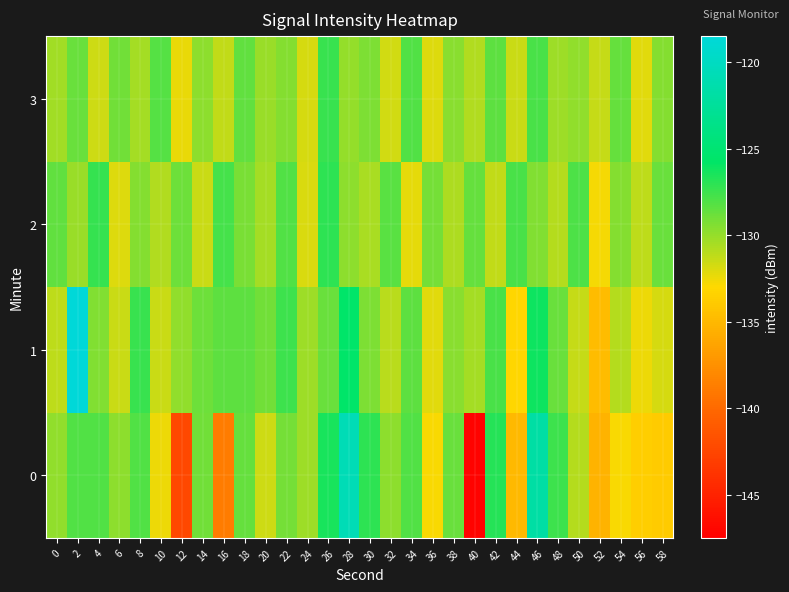

What is the maximum value shown in the chart?

-118.6